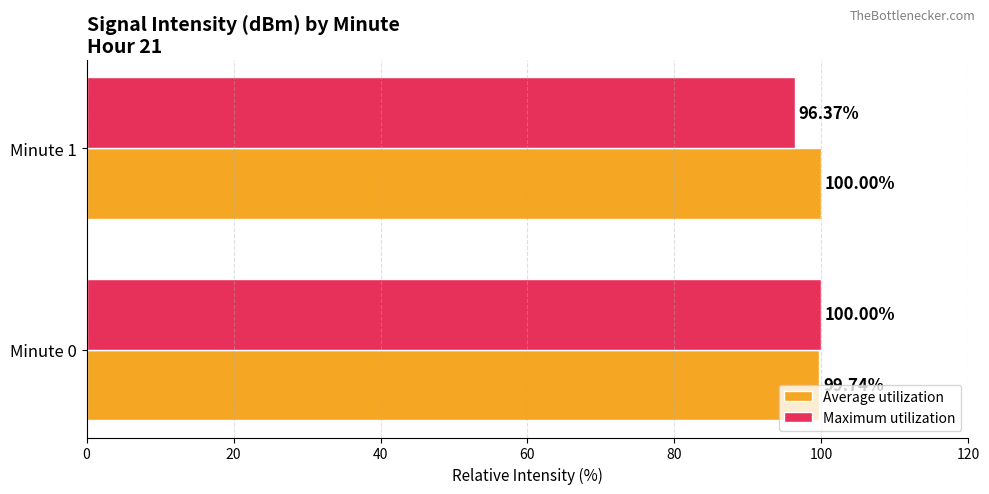

What are all the series names shown in the legend?

Average utilization, Maximum utilization